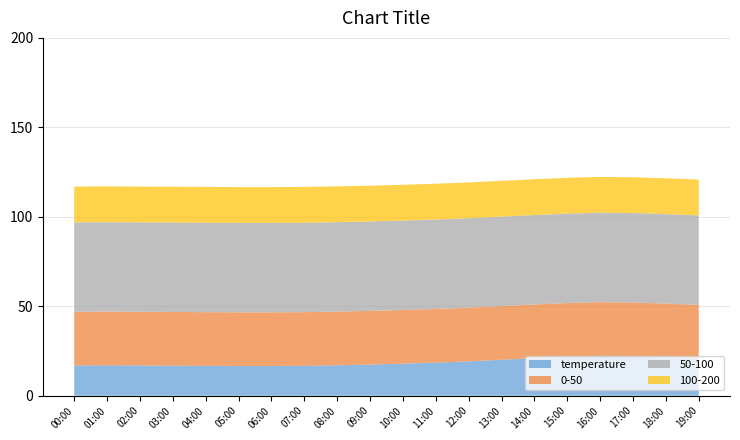

What is the lowest value of the temperature series?

16.6